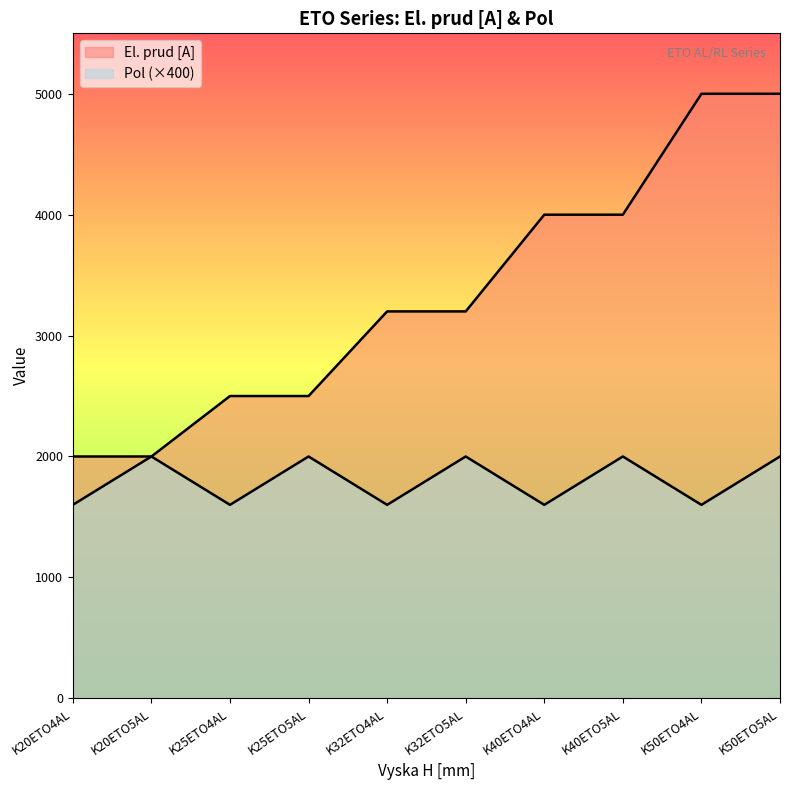

True or false: El. prud [A] has a value of 2585 at K40ETO5AL.

False